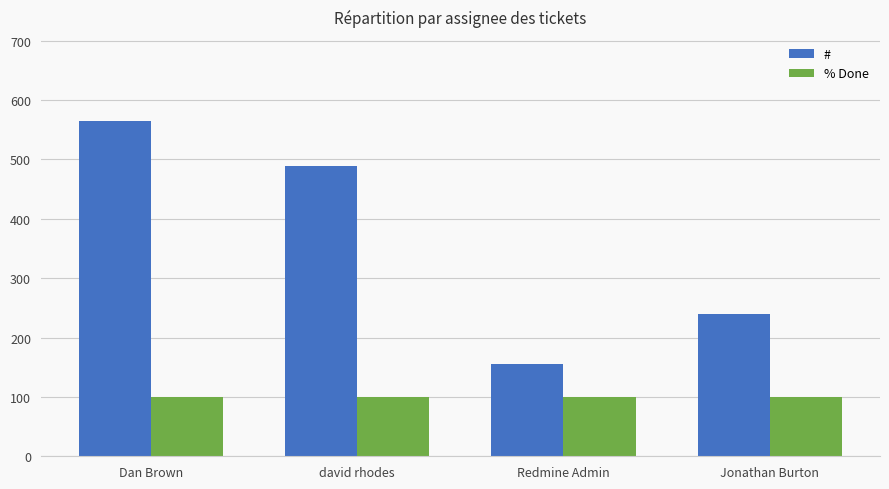

Reading left to right, extract all data points from this chart.

#: Dan Brown=565	david rhodes=489	Redmine Admin=156	Jonathan Burton=240
% Done: Dan Brown=100	david rhodes=100	Redmine Admin=100	Jonathan Burton=100